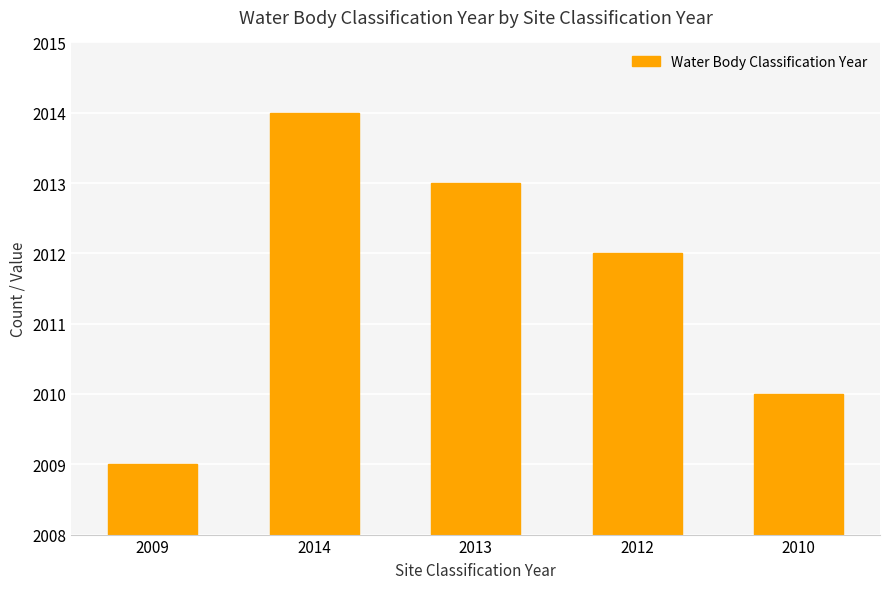

Does the chart contain stacked bars?

No